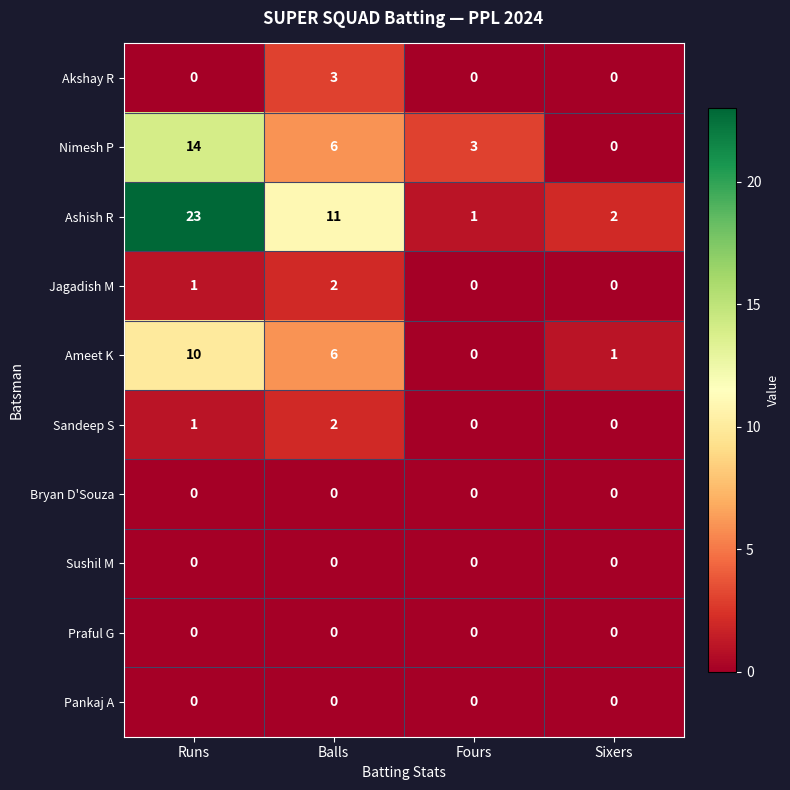

What is the difference between the highest and lowest values at Balls?

11